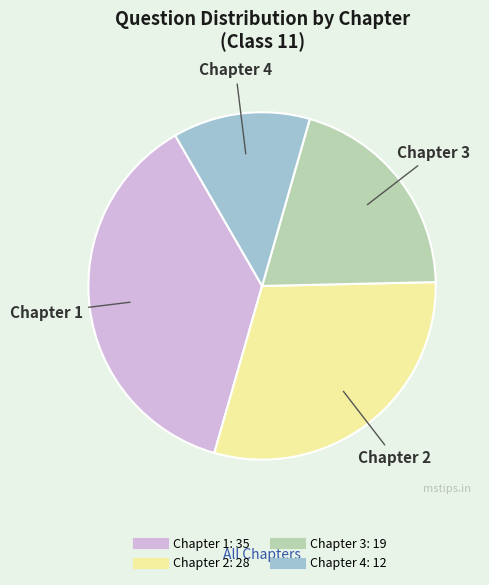

Count the number of slices in the pie.

4